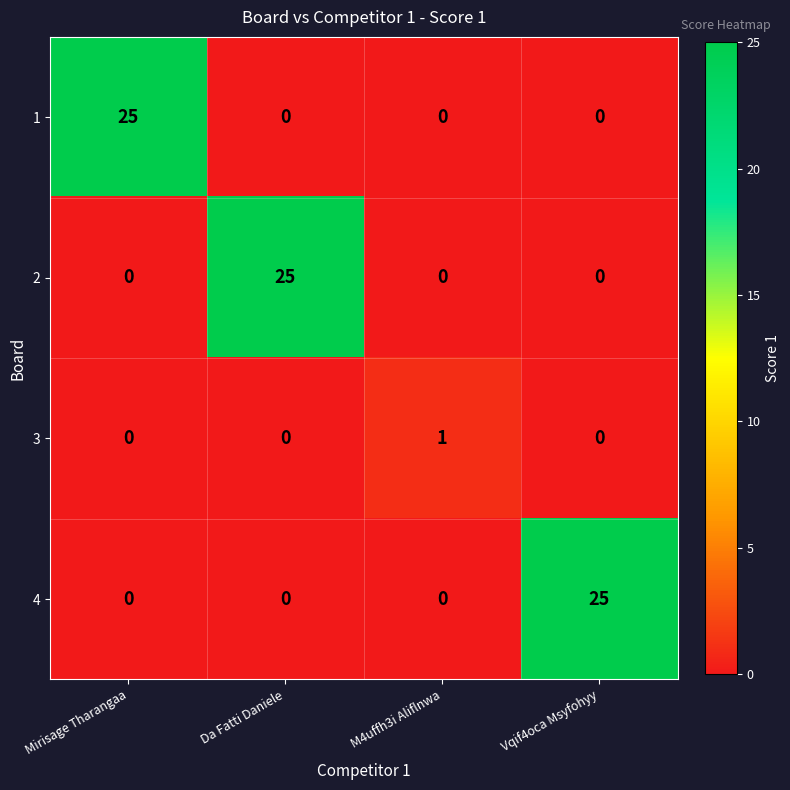

What is the difference between the highest and lowest values at Da Fatti Daniele?

25